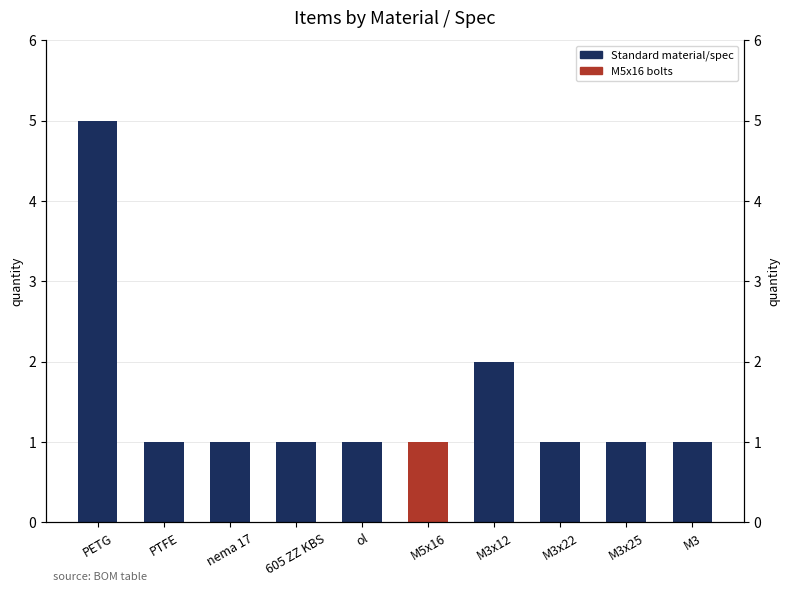

What is the ratio of the value at M3x25 to the value at M5x16?

1.0